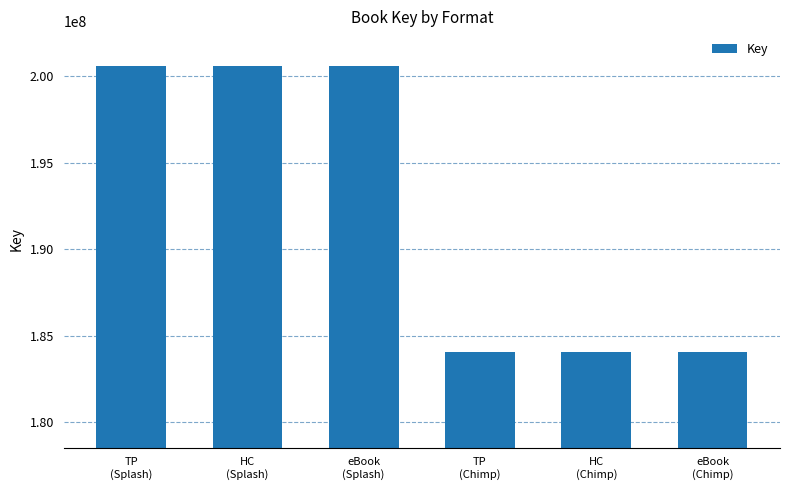

What is the value of the 6th bar from the left?

184062567